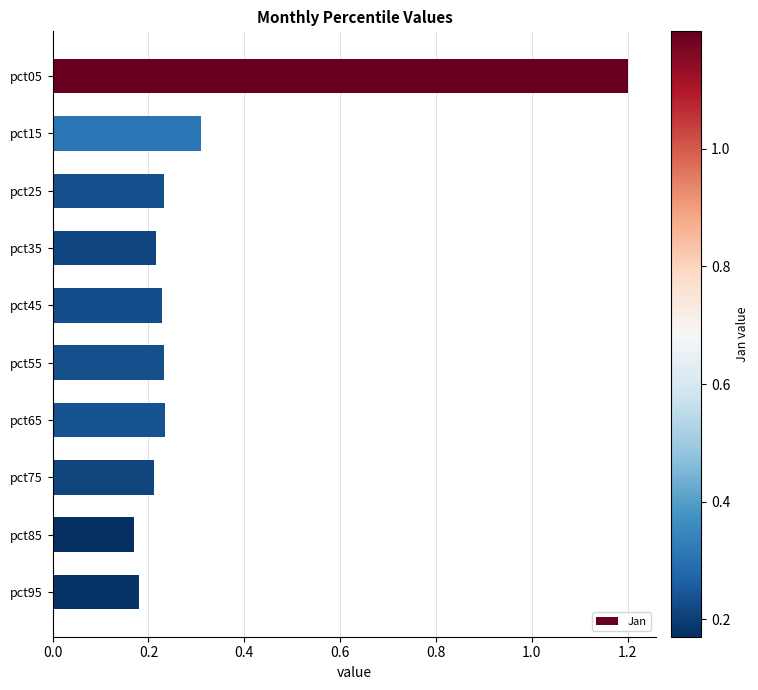

What is the maximum value shown in the chart?

1.2